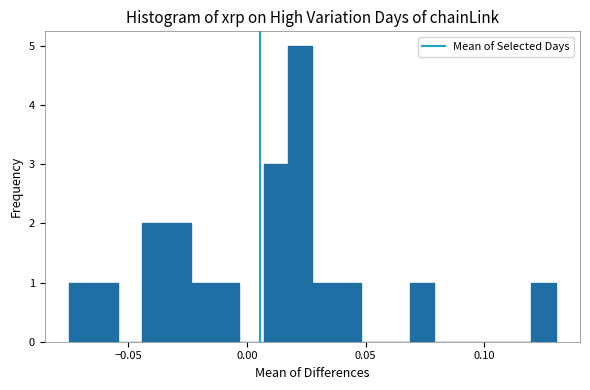

Read against the x-axis, roughly where is the centre of the tallest bar?

0.020